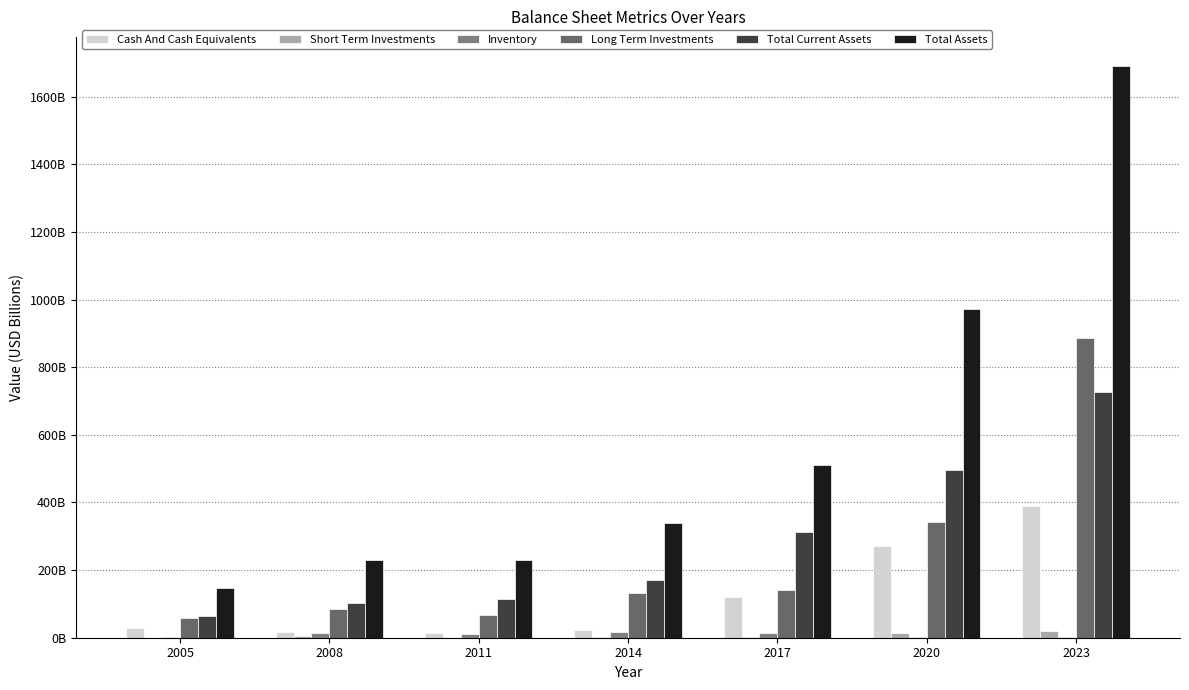

What is the total value across all series at 2020?

2095.3